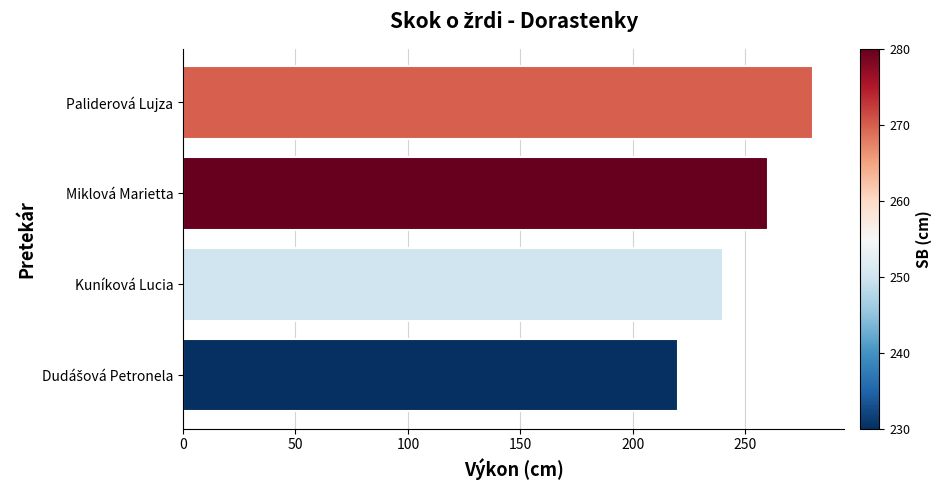

True or false: the data shows 483 at Paliderová Lujza.

False